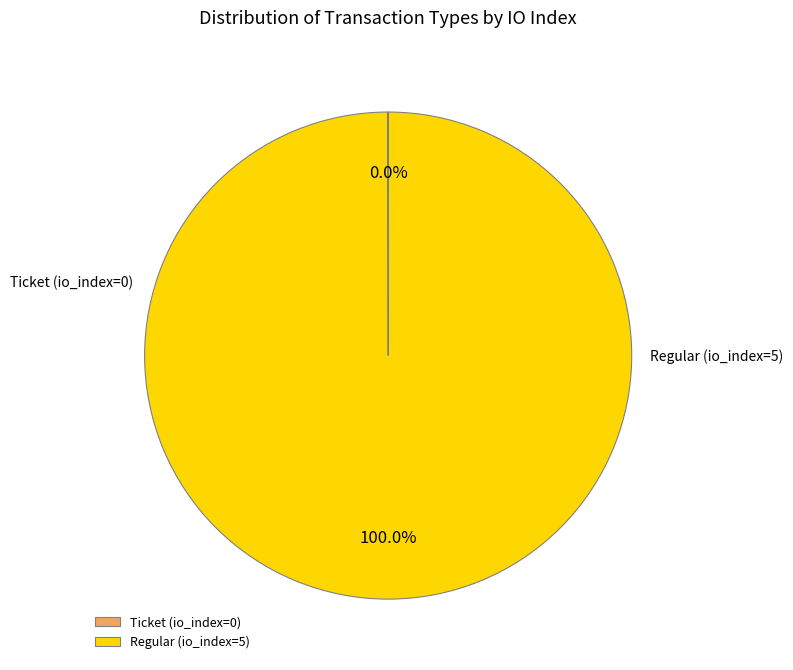

To the nearest percent, what portion does Regular represent?

100%